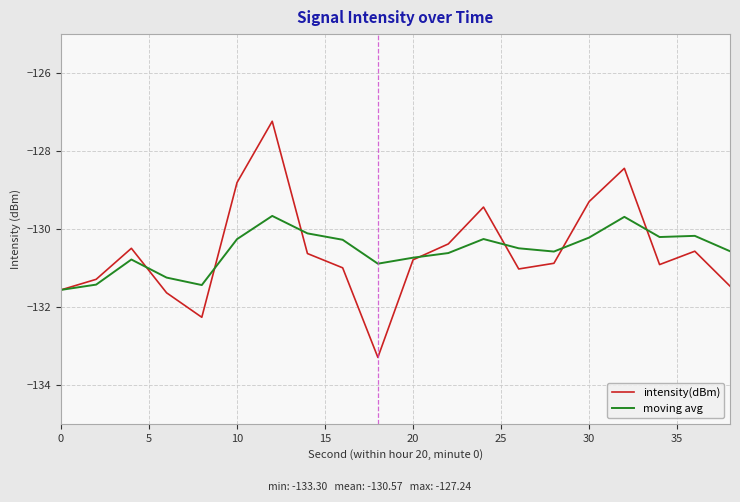

Does the chart display data point markers on the line(s)?

No